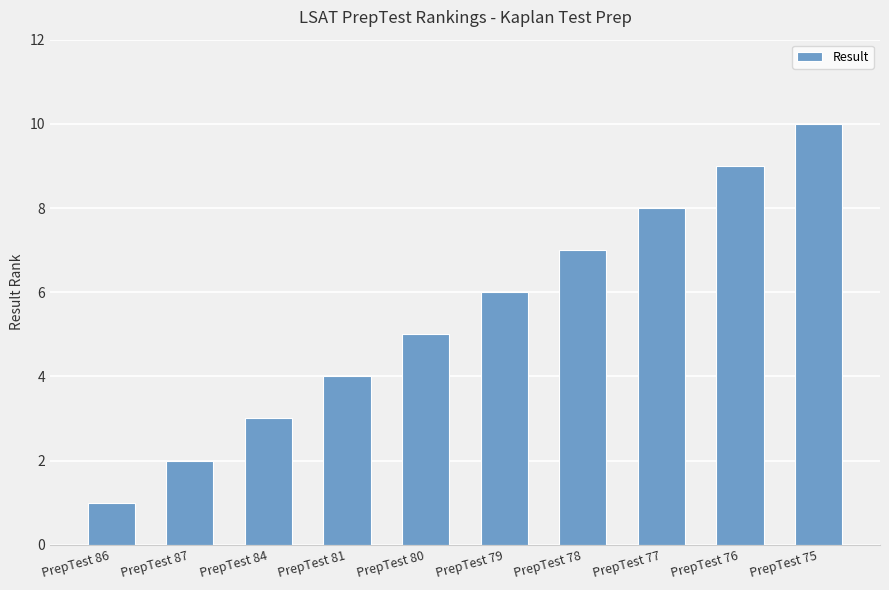

What is the label of the 3rd bar from the left?

PrepTest 84